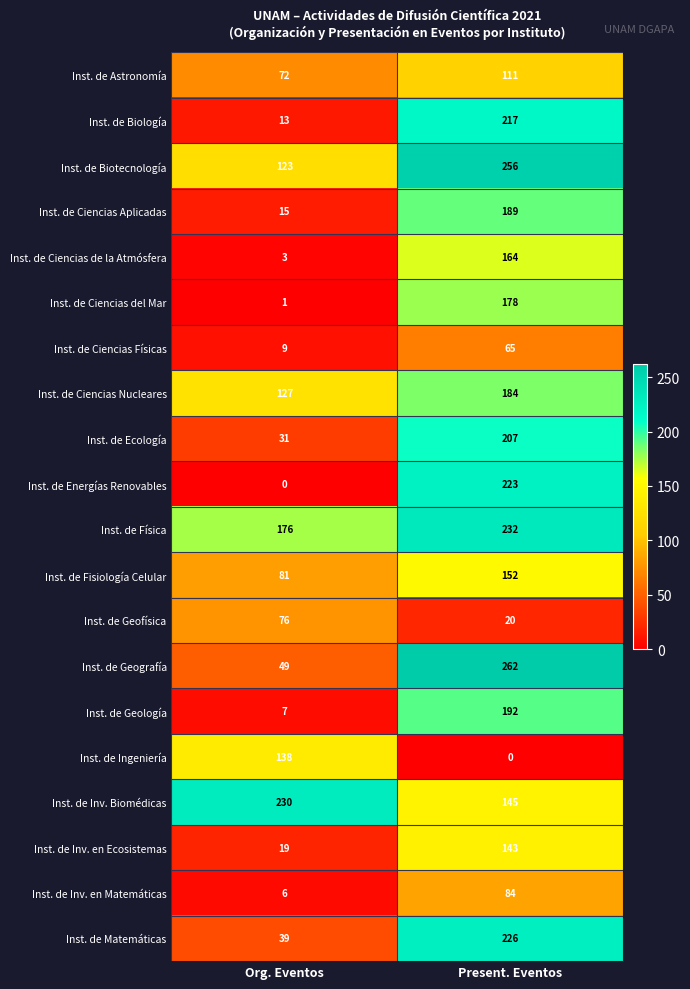

Rank the series at Org. Eventos from lowest to highest value.

Inst. de Energías Renovables, Inst. de Ciencias del Mar, Inst. de Ciencias de la Atmósfera, Inst. de Inv. en Matemáticas, Inst. de Geología, Inst. de Ciencias Físicas, Inst. de Biología, Inst. de Ciencias Aplicadas, Inst. de Inv. en Ecosistemas, Inst. de Ecología, Inst. de Matemáticas, Inst. de Geografía, Inst. de Astronomía, Inst. de Geofísica, Inst. de Fisiología Celular, Inst. de Biotecnología, Inst. de Ciencias Nucleares, Inst. de Ingeniería, Inst. de Física, Inst. de Inv. Biomédicas